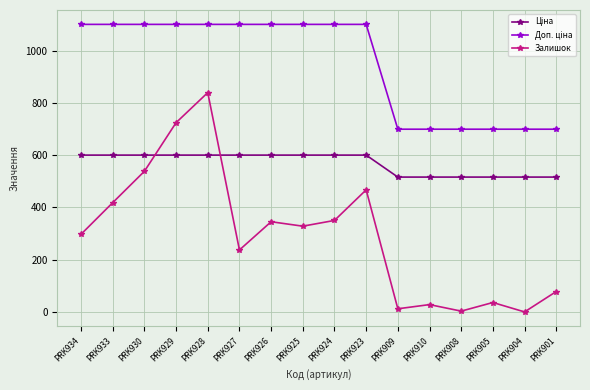

What is the difference between the maximum and minimum values in the Залишок series?

839.0